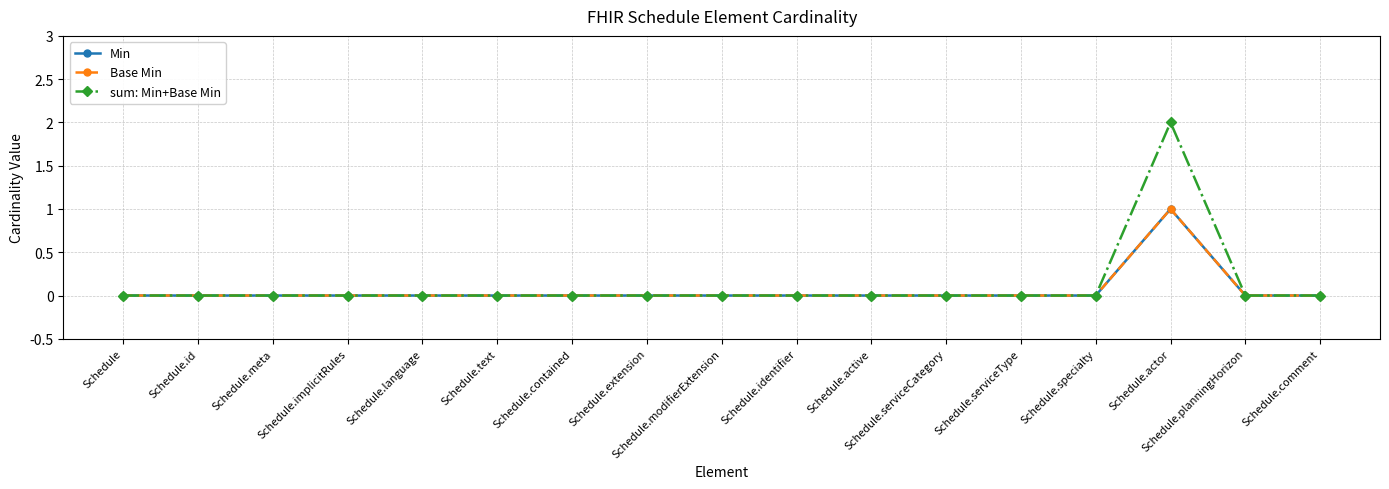

True or false: Base Min and Min cross at least once.

False